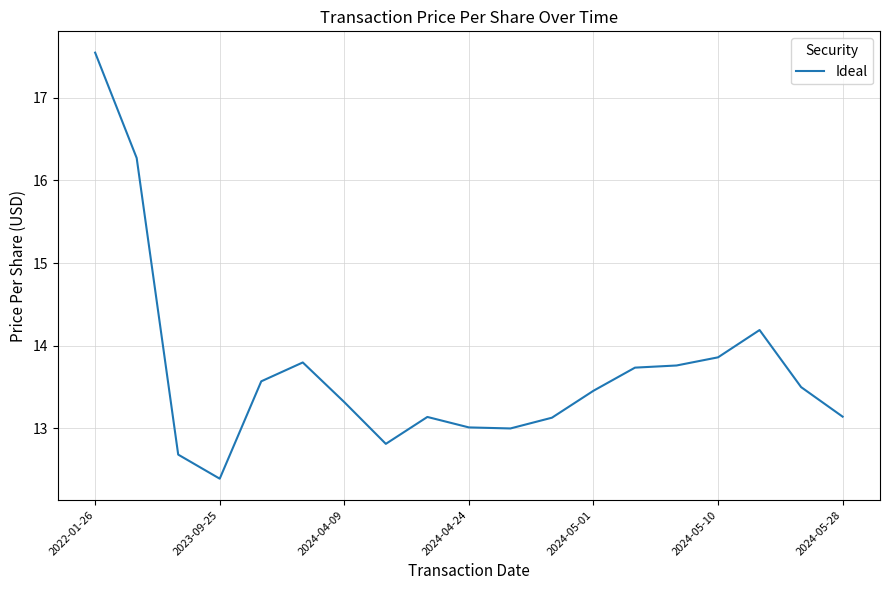

What is the greatest value displayed?

17.5